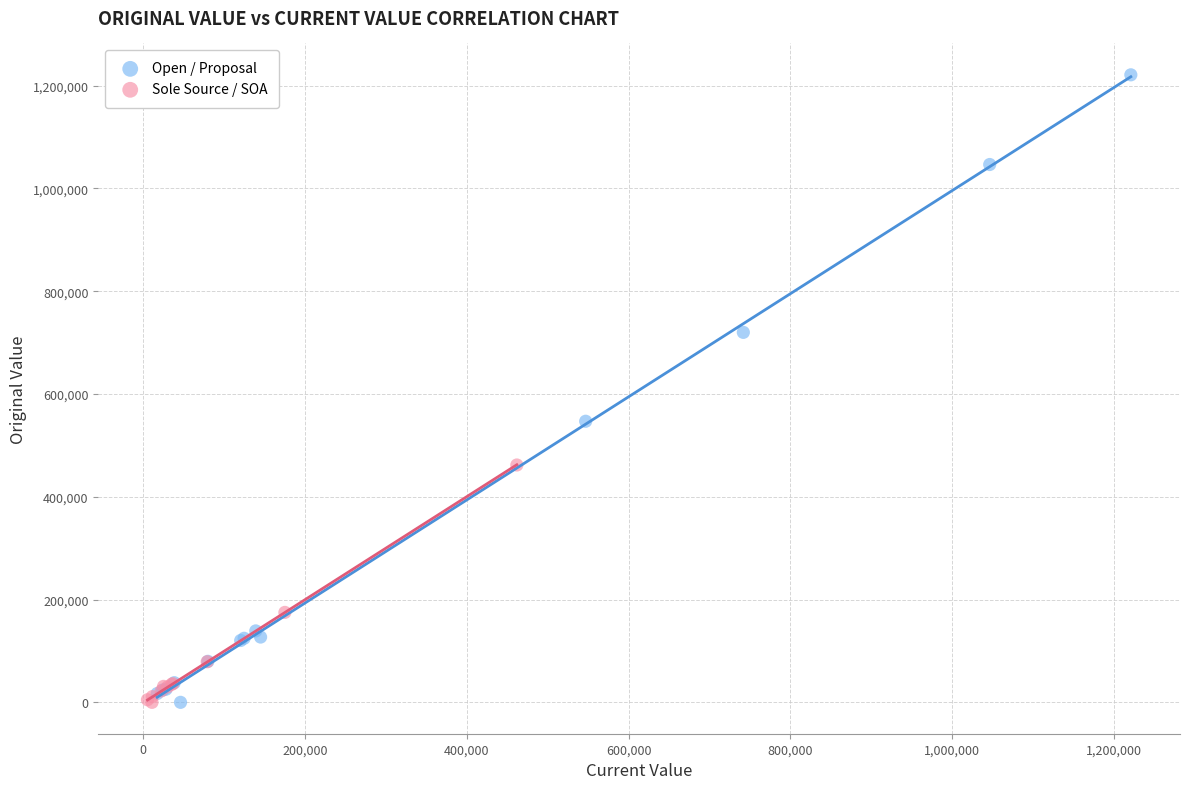

Which series has the largest Y range (max minus min)?

Open / Proposal